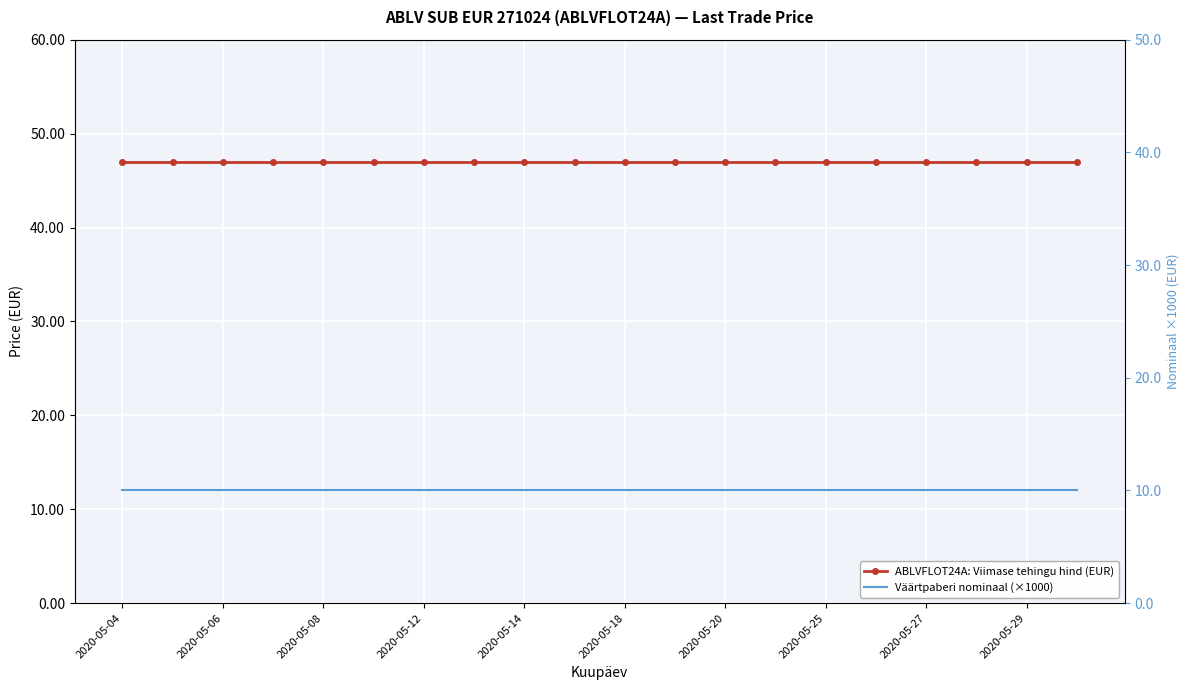

True or false: ABLVFLOT24A: Viimase tehingu hind (EUR) has a value of 47.0 at 2020-05-18.

True